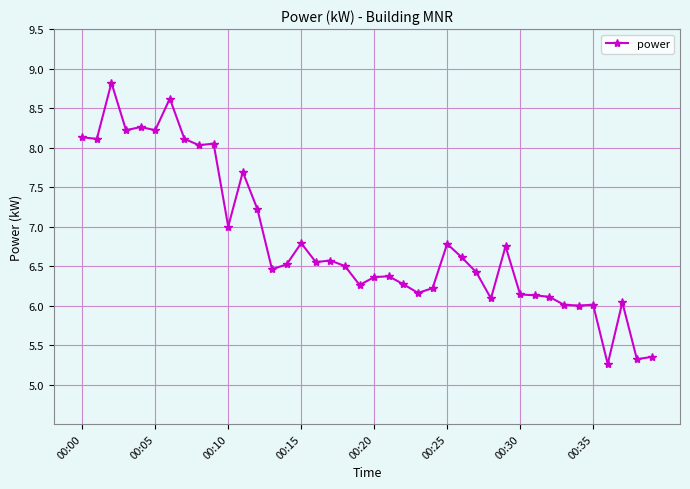

True or false: the data has more than 0 interior local peaks.

True